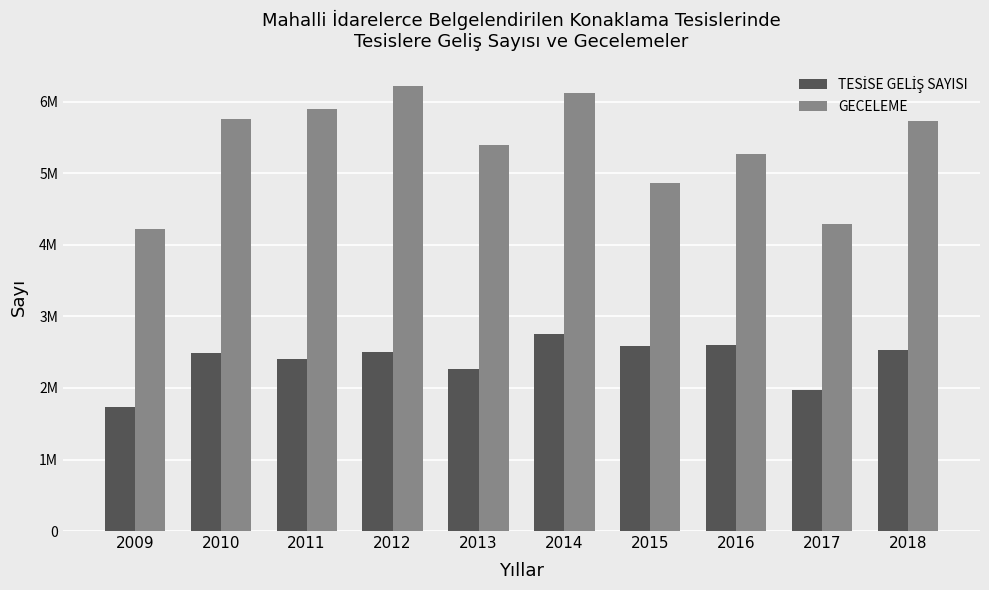

At 2017, list the series in order from largest to smallest.

GECELEME, TESİSE GELİŞ SAYISI